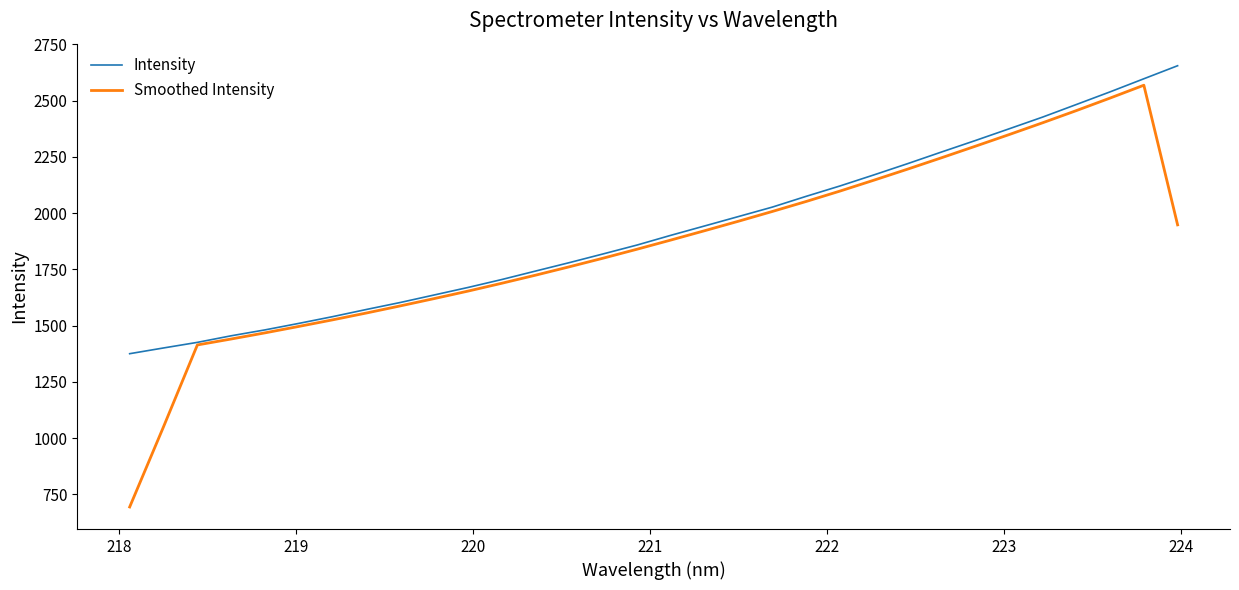

What is the maximum value shown in the chart?

2654.9